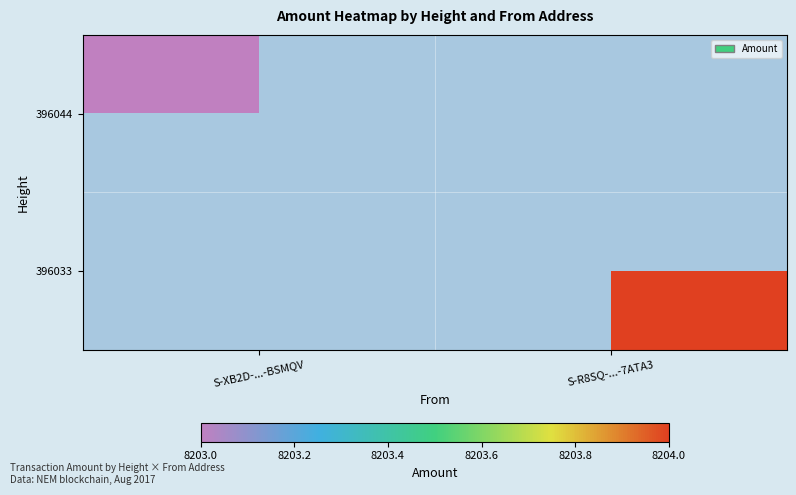

Which category has the highest value in the 396033 series?

S-R8SQ-...-7ATA3